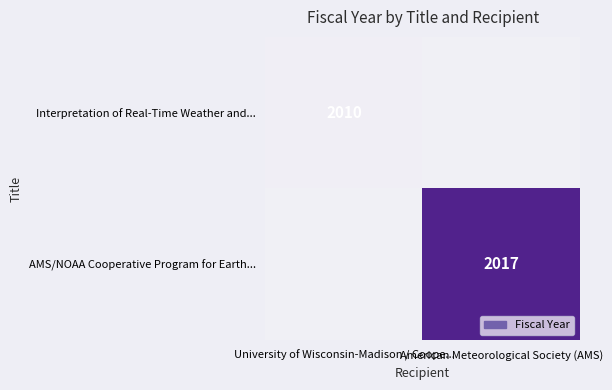

Is the value of AMS/NOAA Cooperative Program for Earth... at American Meteorological Society (AMS) greater than the value of Interpretation of Real-Time Weather and... at University of Wisconsin-Madison / Coope...?

Yes